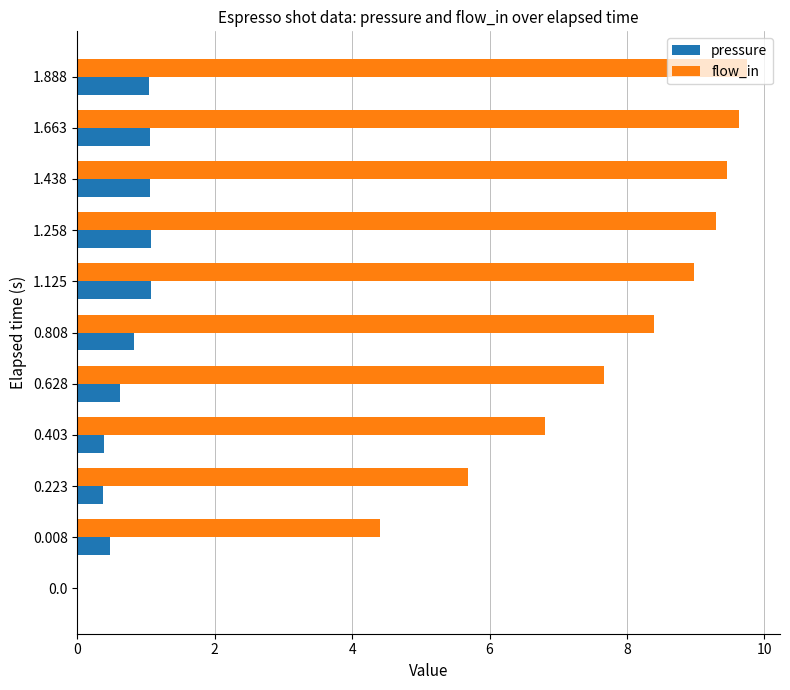

How many categories are shown in the chart?

11